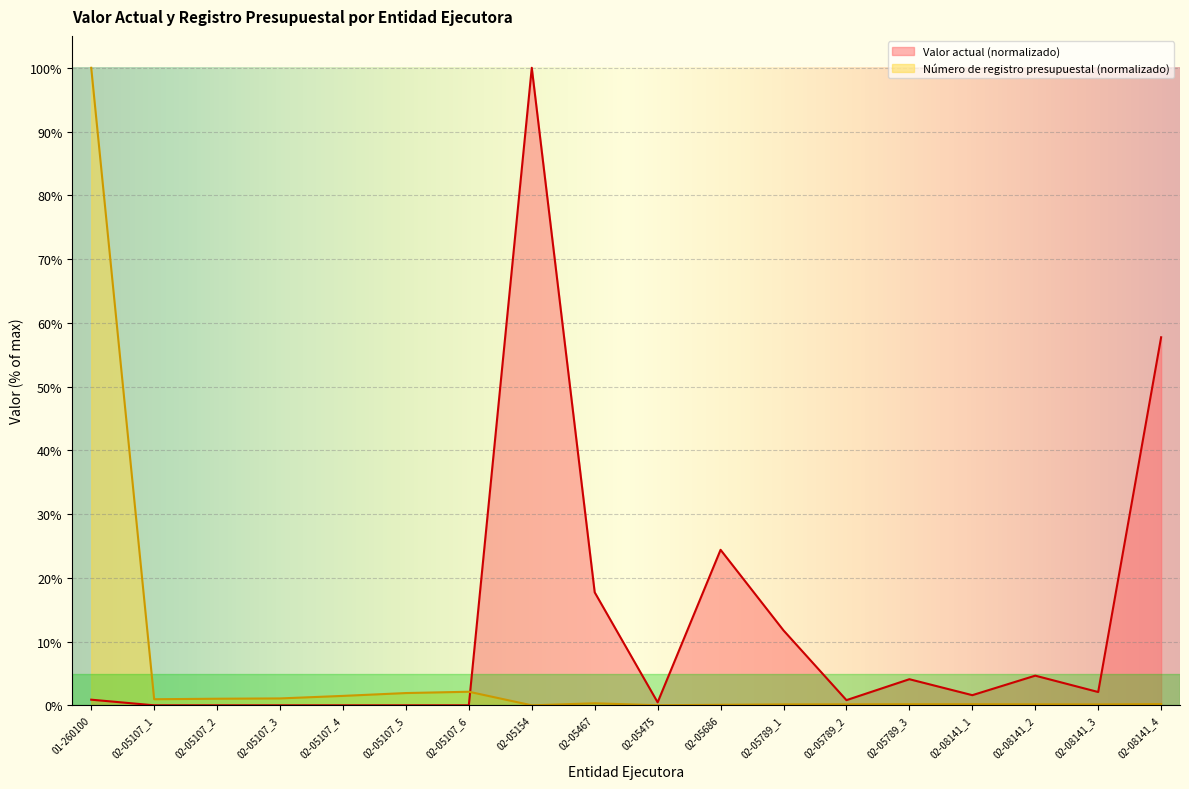

Which series has the largest range (max minus min)?

Número de registro presupuestal